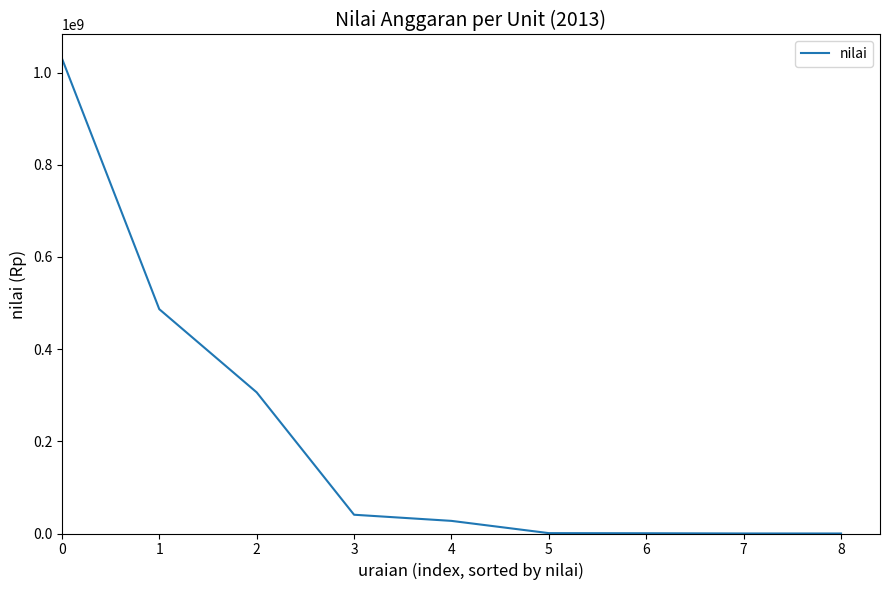

The chart shows a value of 1031022328 at 0. True or false?

True